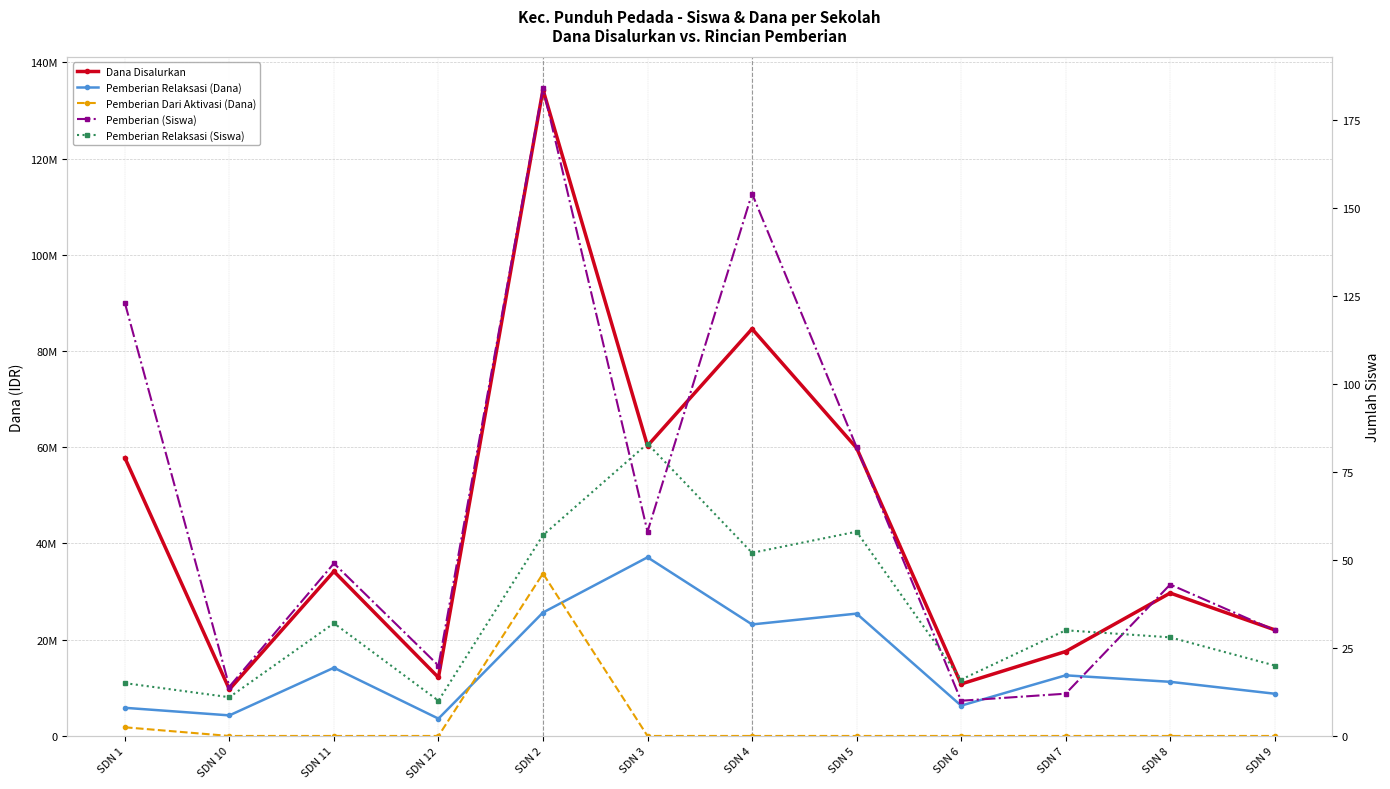

The value of Pemberian Relaksasi (Siswa) at SDN 9 is 20. True or false?

True